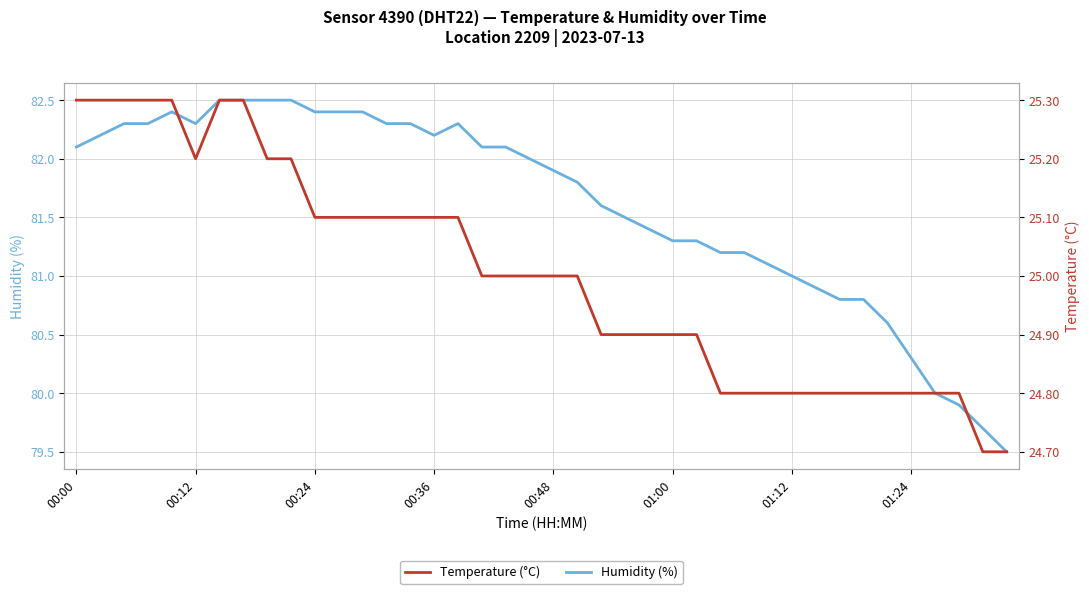

What is the minimum value for Humidity (%)?

79.5